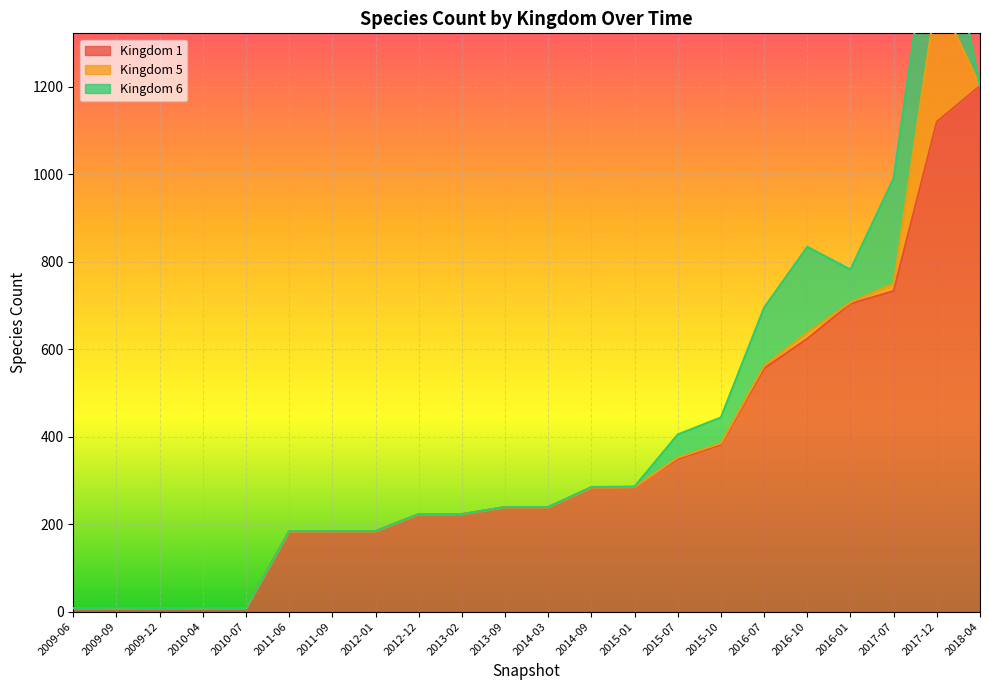

What is the label of the 11th point from the left?

2013-09